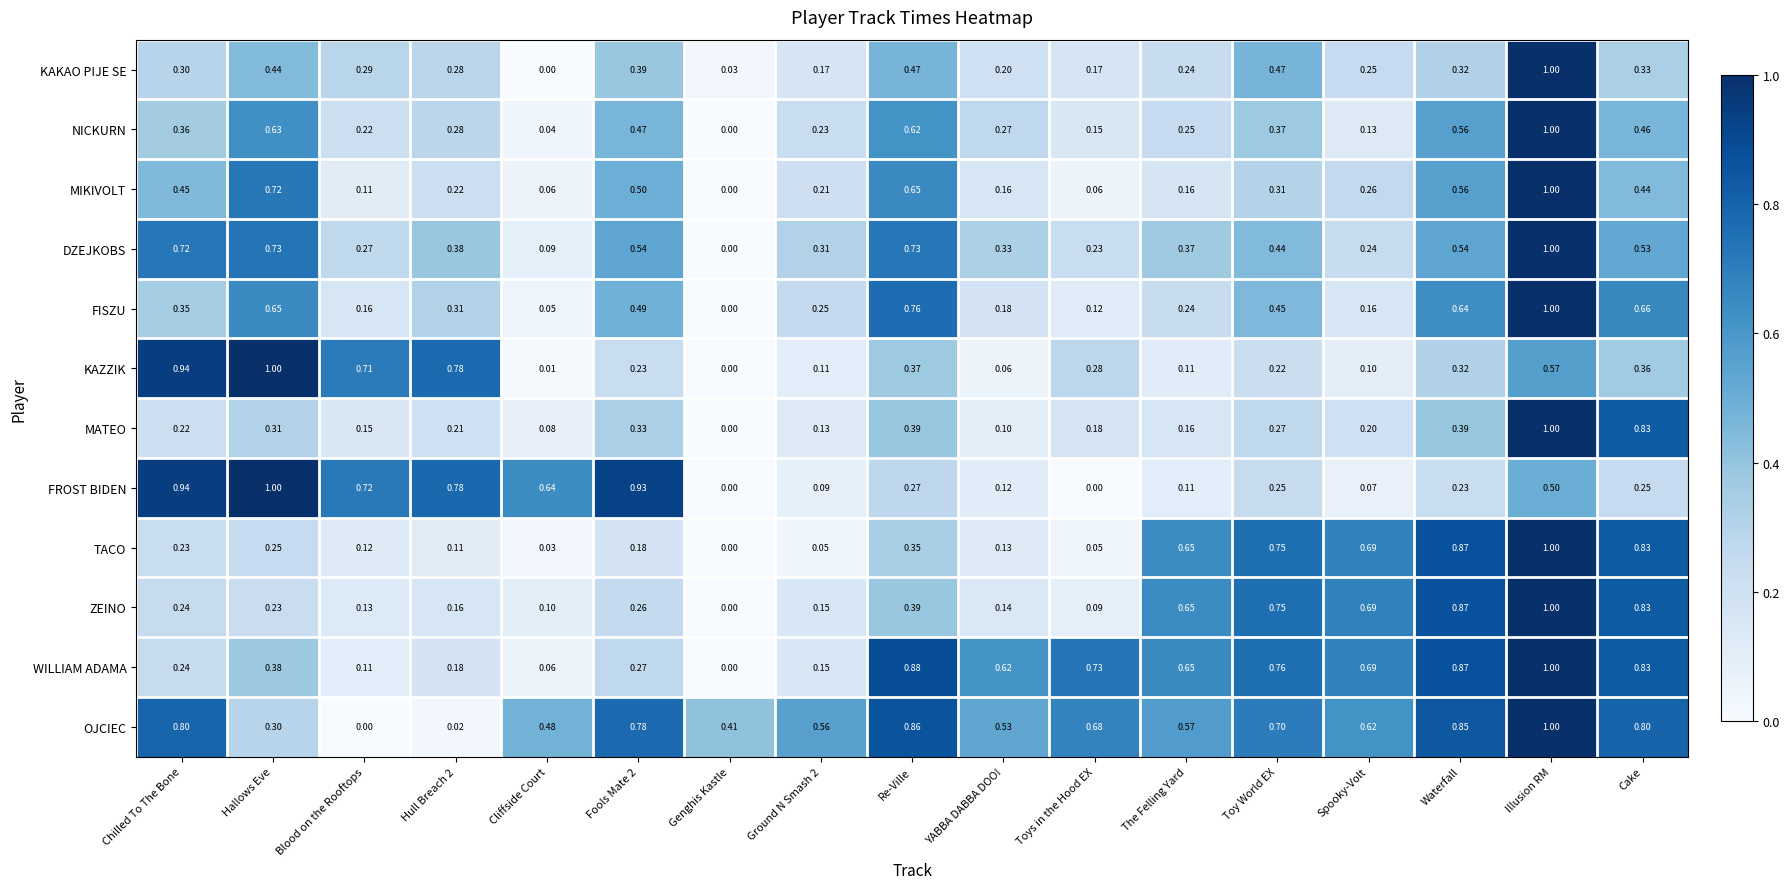

Where is KAZZIK nearest to the value 0?

Genghis Kastle